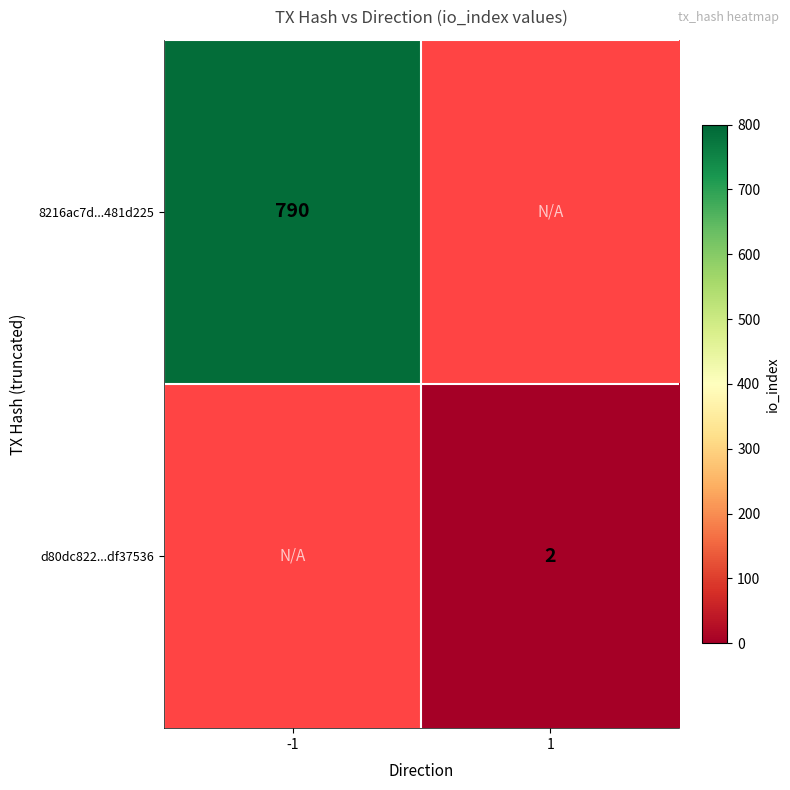

True or false: 8216ac7d...481d225 has a value of 1238 at -1.

False